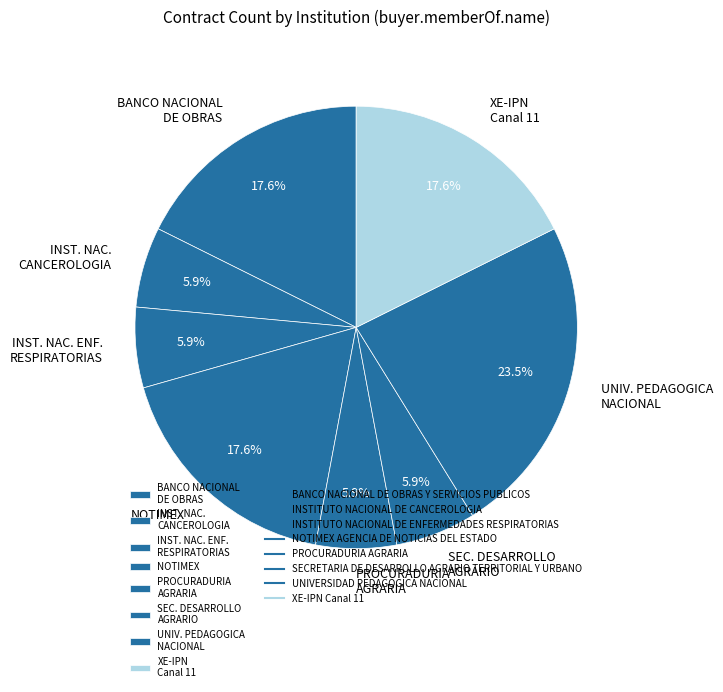

Is PROCURADURIA AGRARIA the majority of the pie?

No